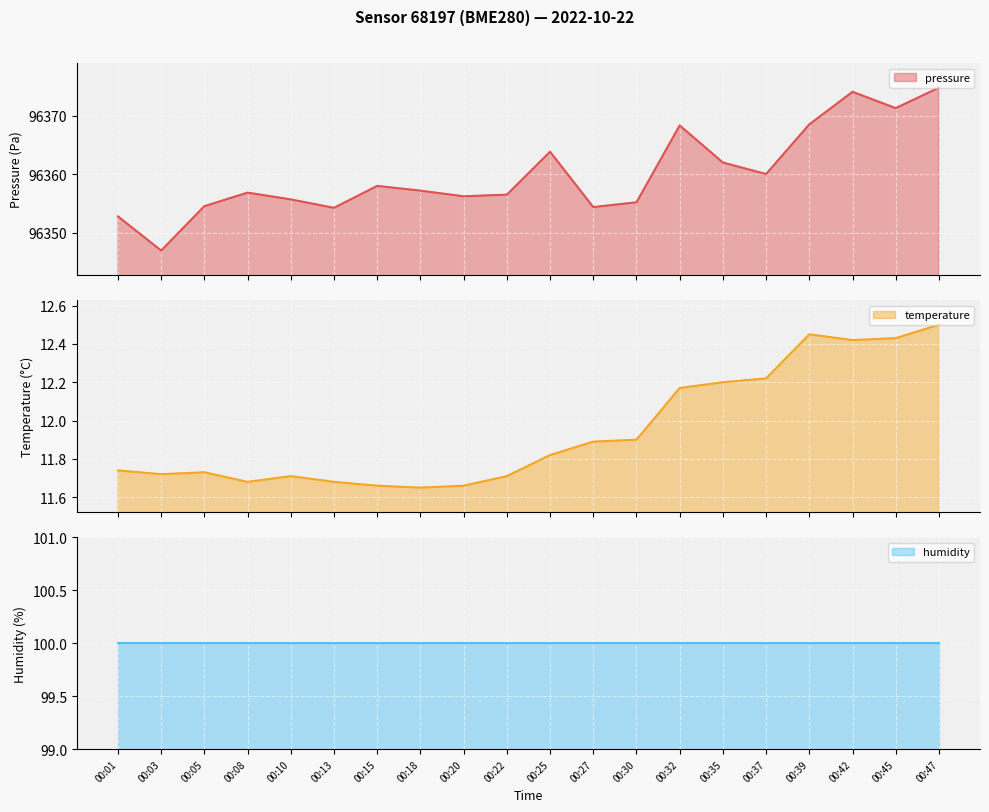

The pressure series shows 54190.8 at 00:30. True or false?

False